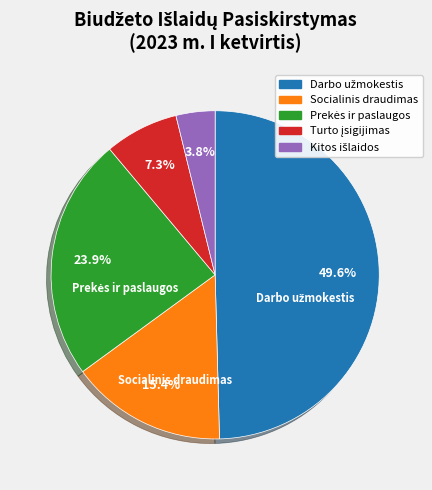

Does any single category account for the majority?

No